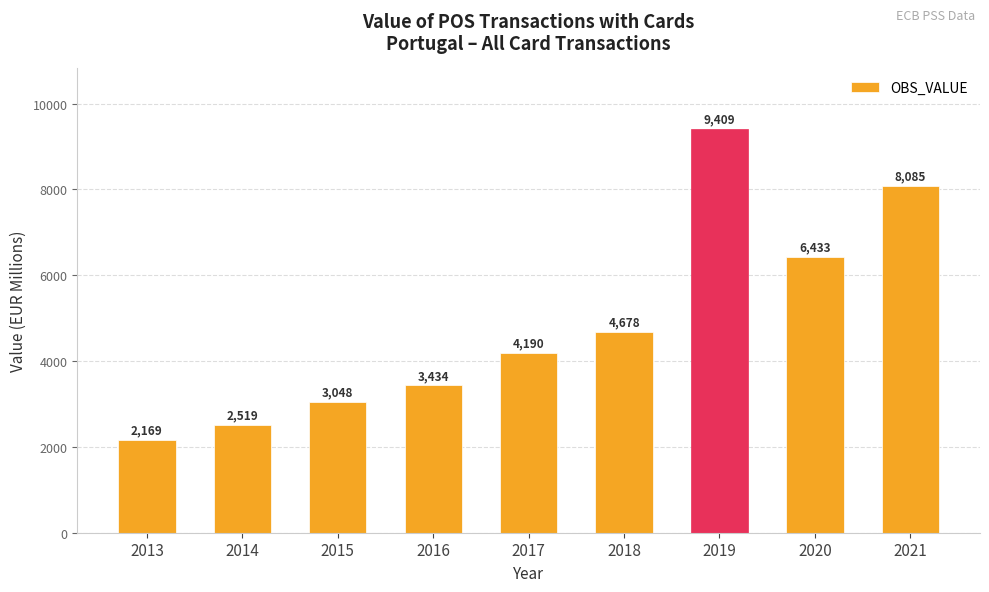

What is the value of the 6th bar from the left?

4677.7